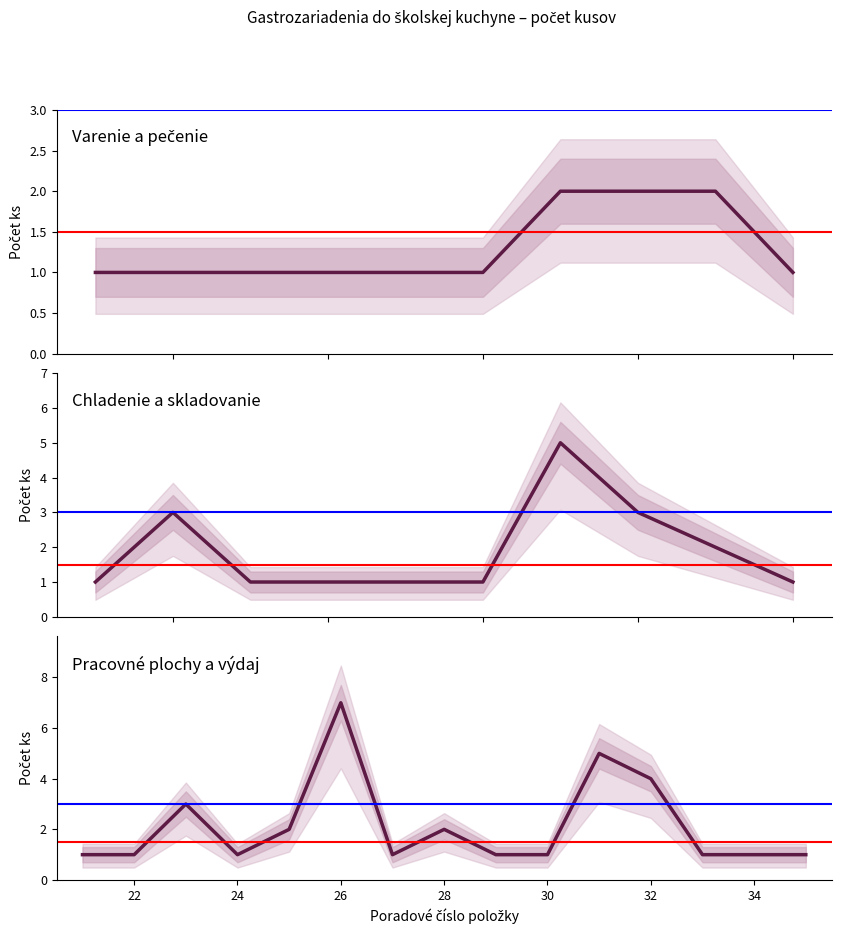

Read the Počet ks (Equipment Count) value at 5.

1.0